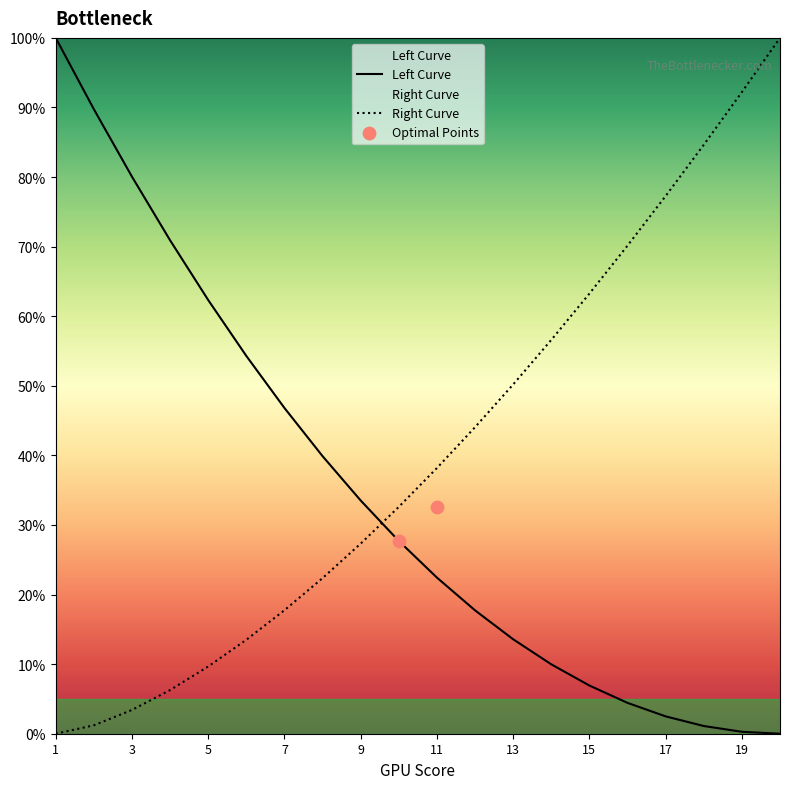

What is the change in value from 9 to 13?

+22.9